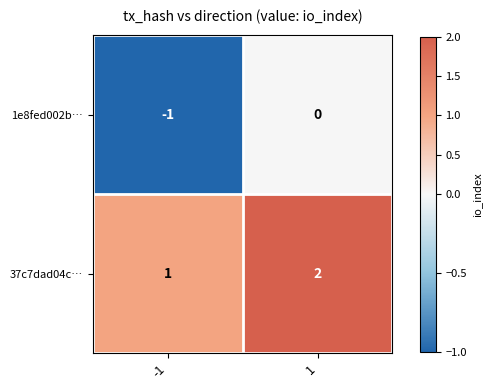

Which category has the highest value across all series?

1